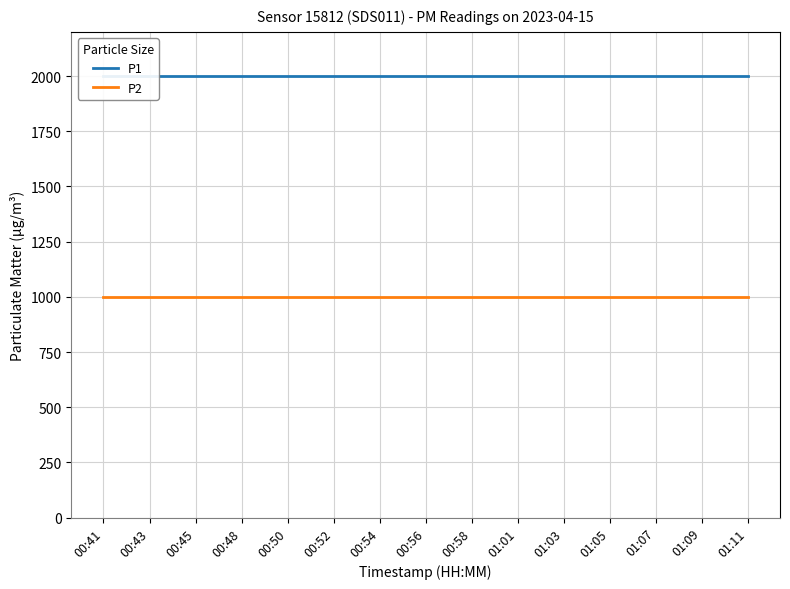

Reading left to right, list all the values displayed in this chart.

P1: 00:41=1999.9	00:43=1999.9	00:45=1999.9	00:48=1999.9	00:50=1999.9	00:52=1999.9	00:54=1999.9	00:56=1999.9	00:58=1999.9	01:01=1999.9	01:03=1999.9	01:05=1999.9	01:07=1999.9	01:09=1999.9	01:11=1999.9
P2: 00:41=999.9	00:43=999.9	00:45=999.9	00:48=999.9	00:50=999.9	00:52=999.9	00:54=999.9	00:56=999.9	00:58=999.9	01:01=999.9	01:03=999.9	01:05=999.9	01:07=999.9	01:09=999.9	01:11=999.9